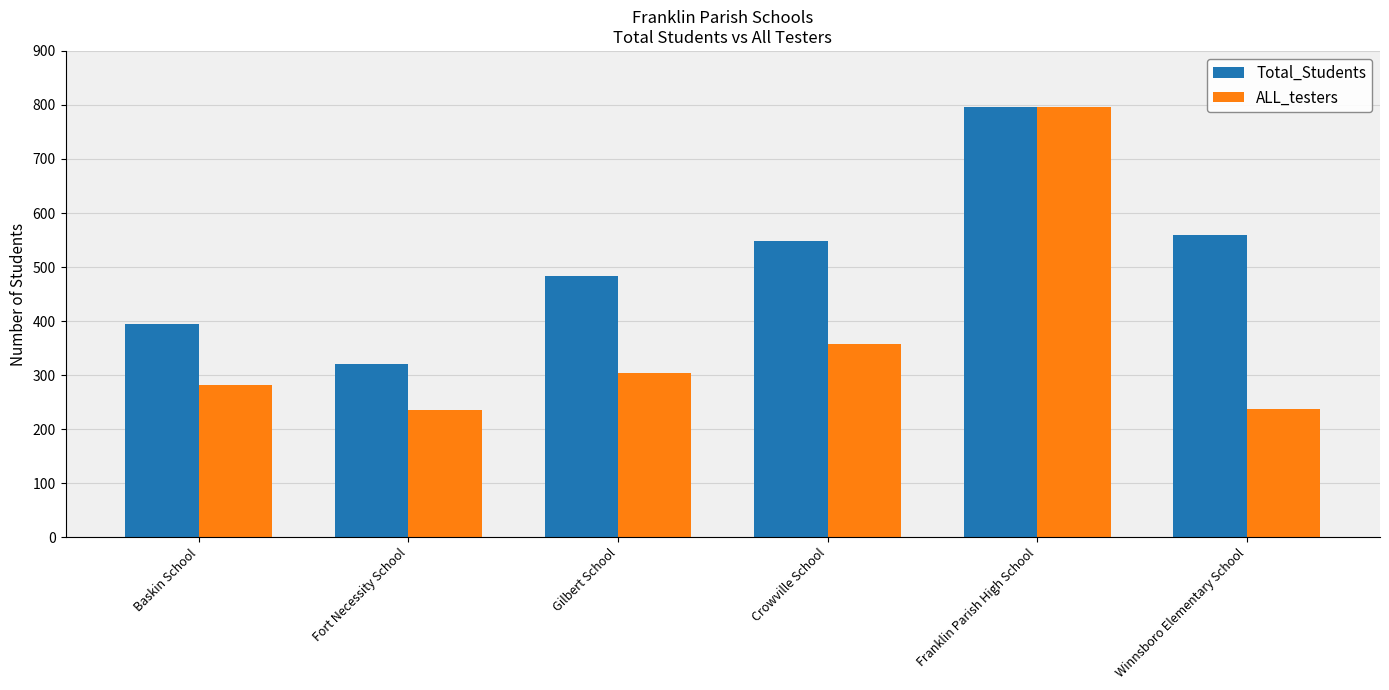

What is the difference between the Total_Students values at Gilbert School and Winnsboro Elementary School?

76